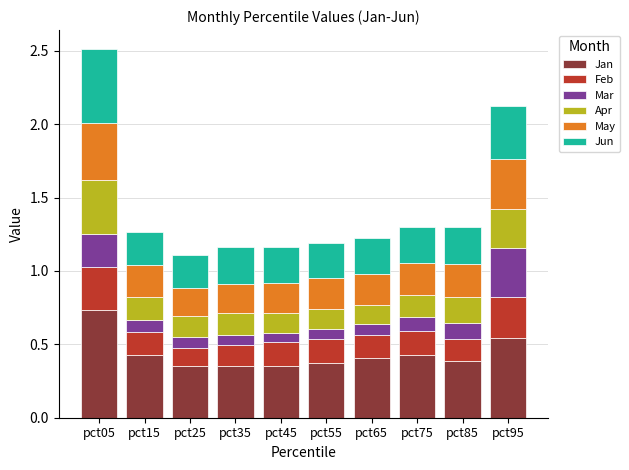

What is the total value across all series at pct15?

1.3